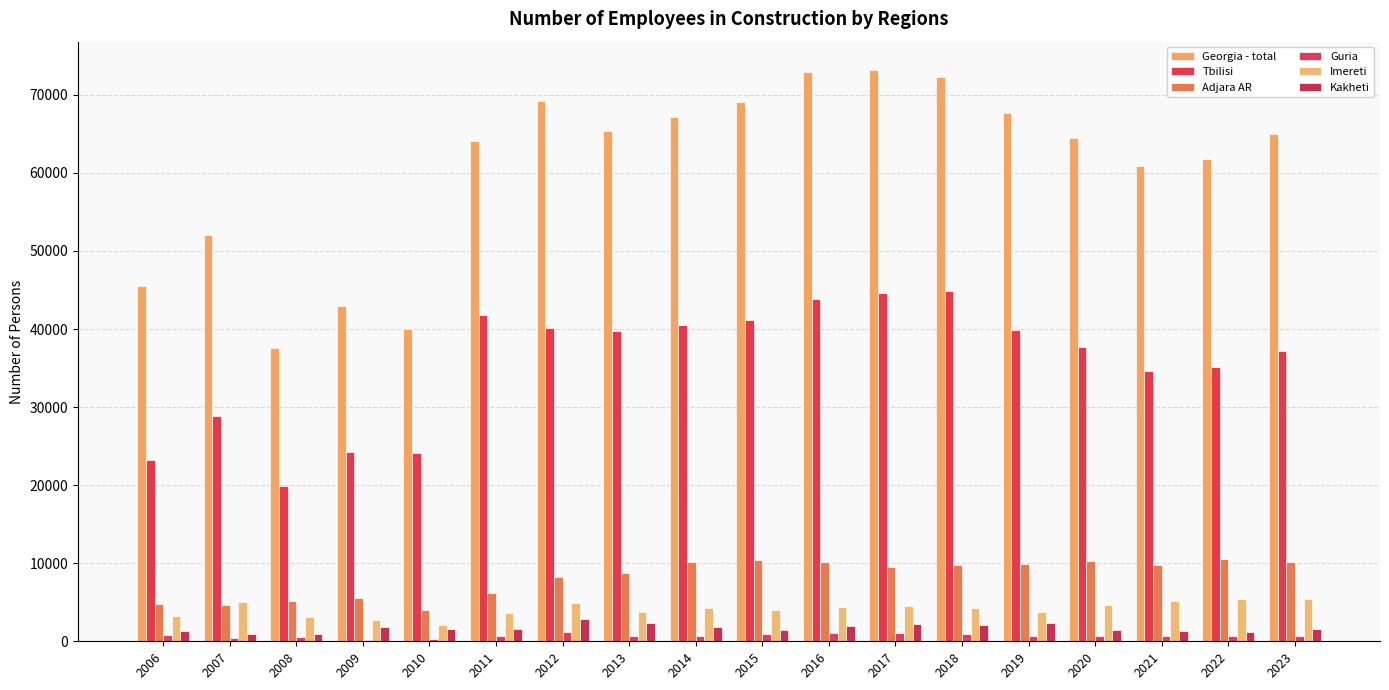

What is the average value of the Imereti series?

4126